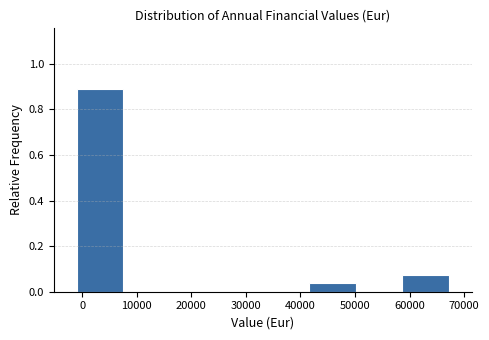

Reading left to right, list every bar in this chart as the range it spans on the x-axis followed by its height. Neither the bar edges nor the heights are printed on the chart, so give them approximately, as read against the axes.

-1000 to 8000: 0.88
8000 to 16000: 0
16000 to 25000: 0
25000 to 33000: 0
33000 to 42000: 0
42000 to 50000: 0.04
50000 to 59000: 0
59000 to 67000: 0.08